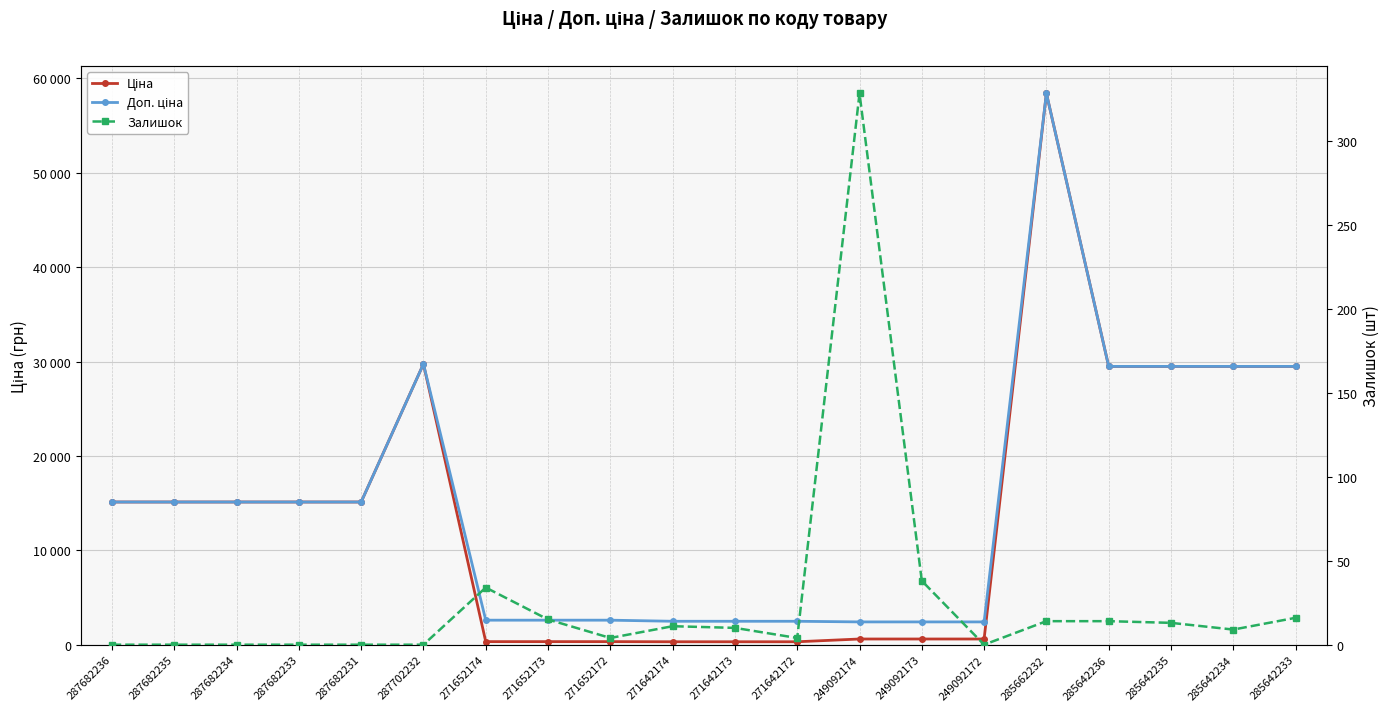

The value of Ціна at 271642174 is 310.3. True or false?

True